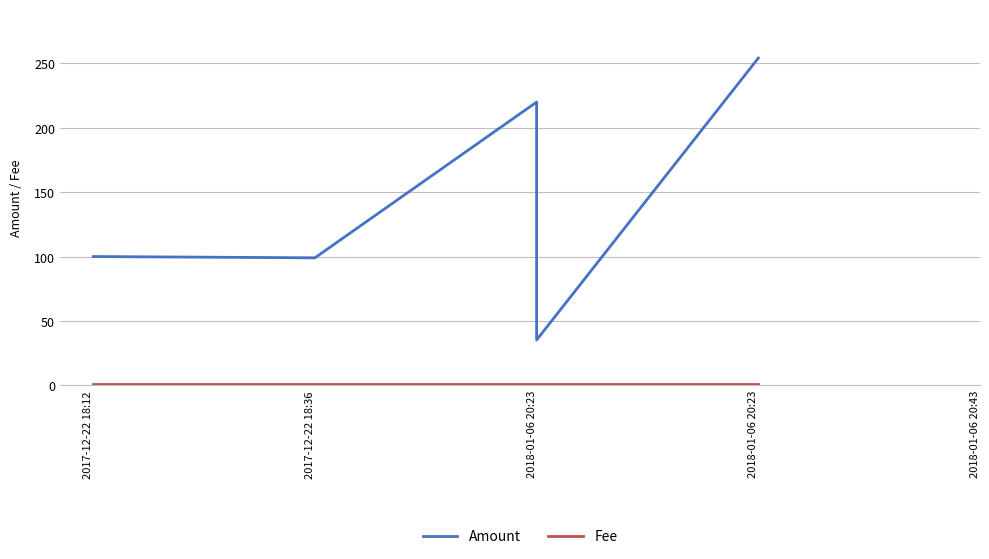

What is the label of the 4th point from the right?

2017-12-22 18:36